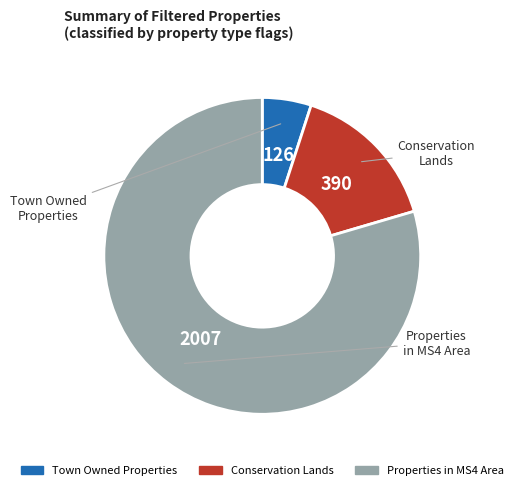

Do Conservation Lands and Properties in MS4 Area together represent more than half of the pie?

Yes